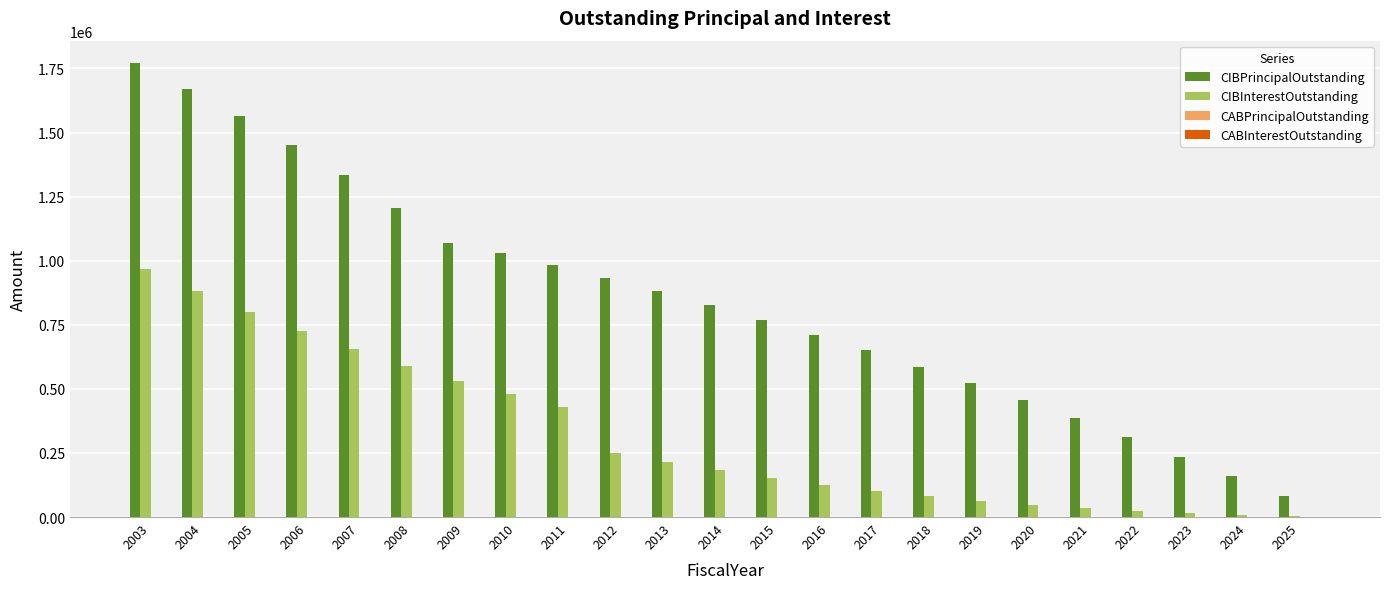

Are the bars grouped side by side (vs. stacked)?

Yes